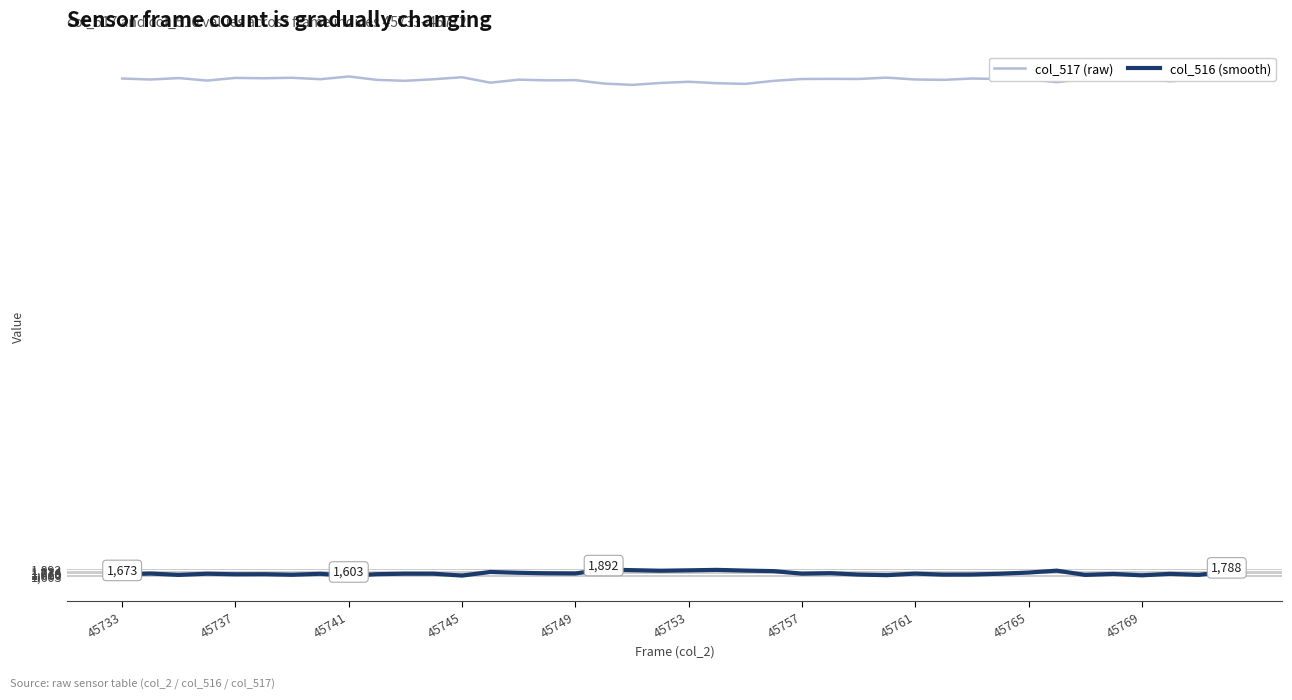

True or false: col_516 (smooth) and col_517 (raw) intersect in this chart.

False